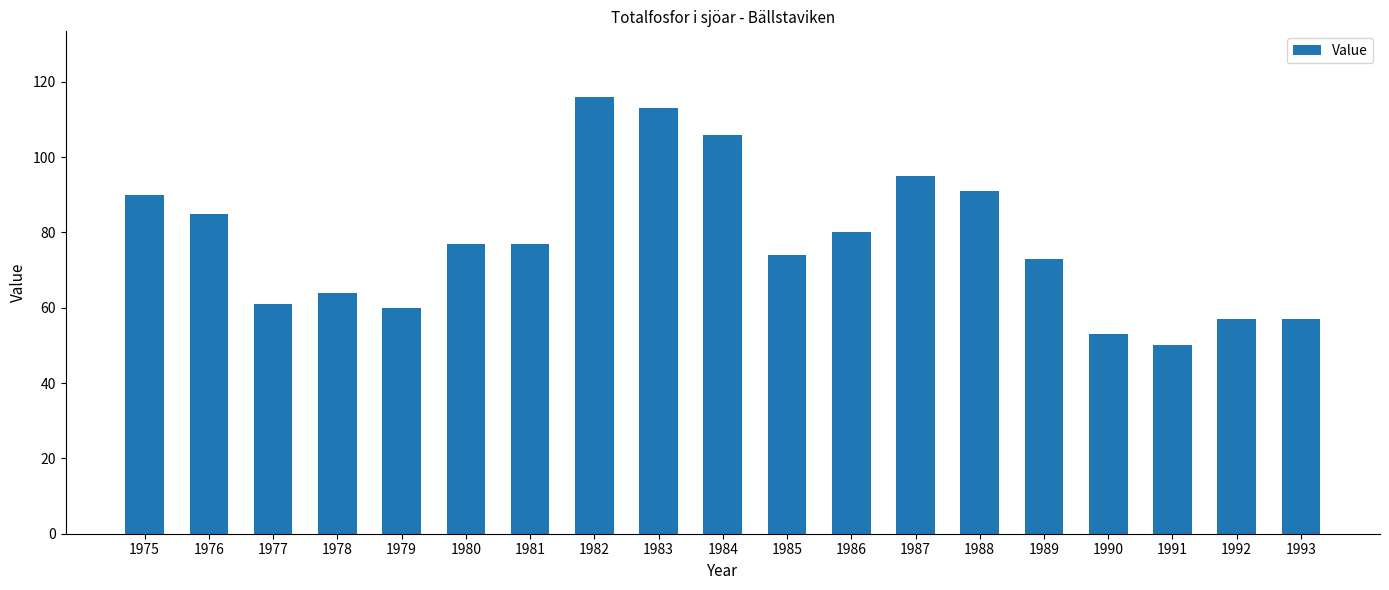

The chart shows a value of 73 at 1989. True or false?

True